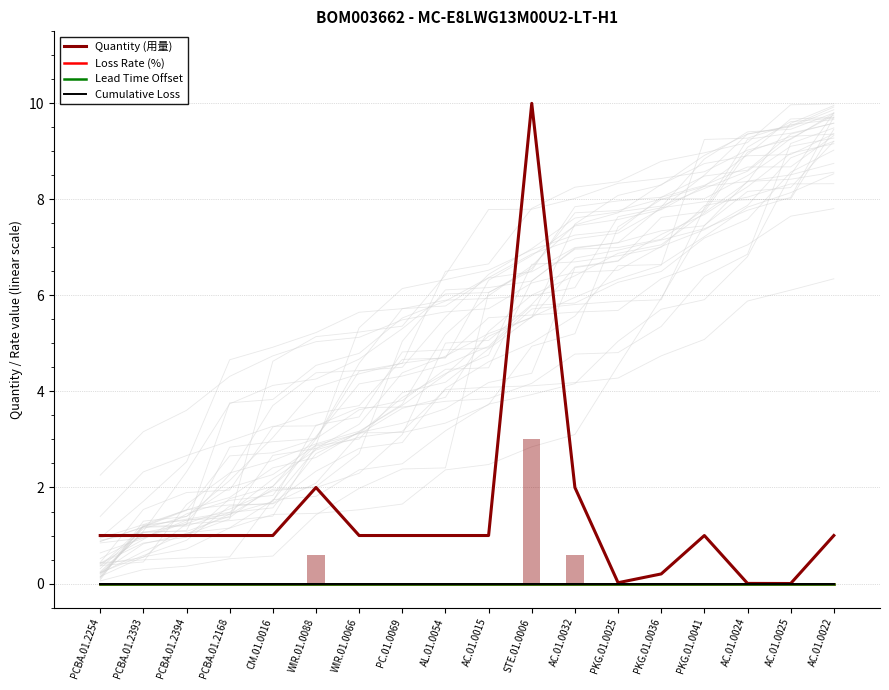

What is the label of the 1st bar from the left?

PCBA.01.2254